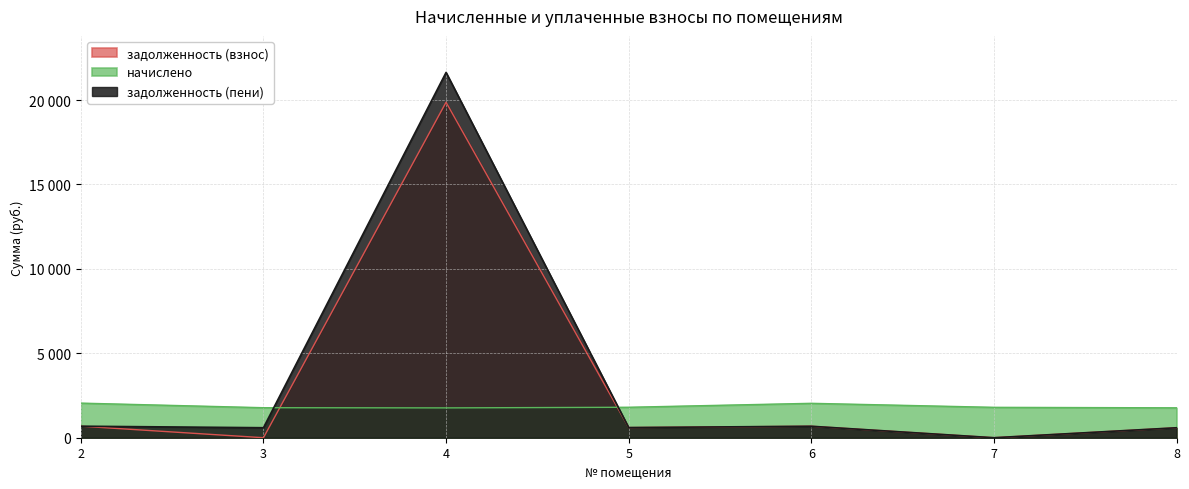

Is it true that начислено equals 515.7 at 3?

False